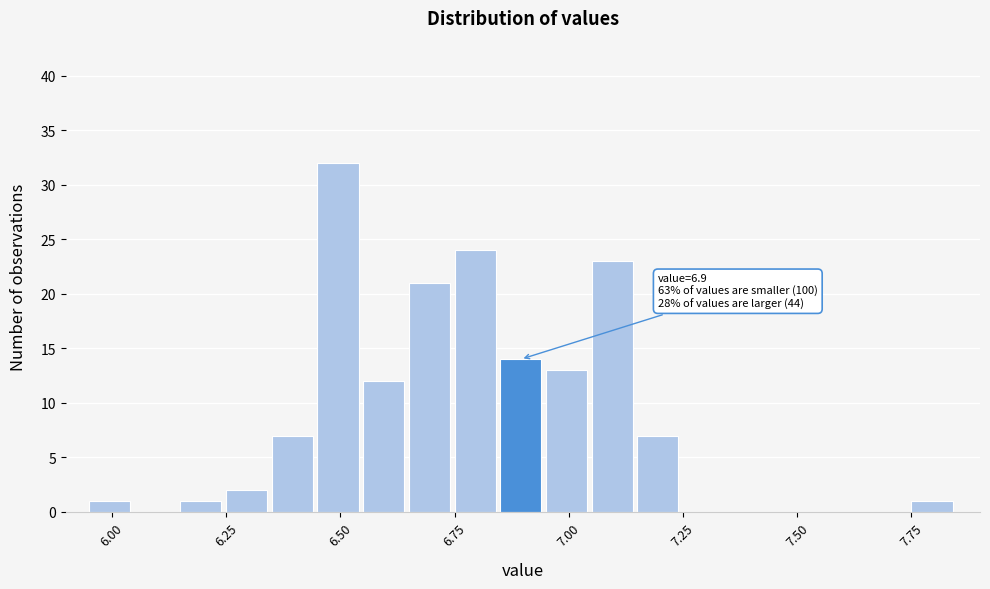

Around what value on the x-axis is the tallest bar? Give the approximate position of its centre, as read against the axis.

6.50